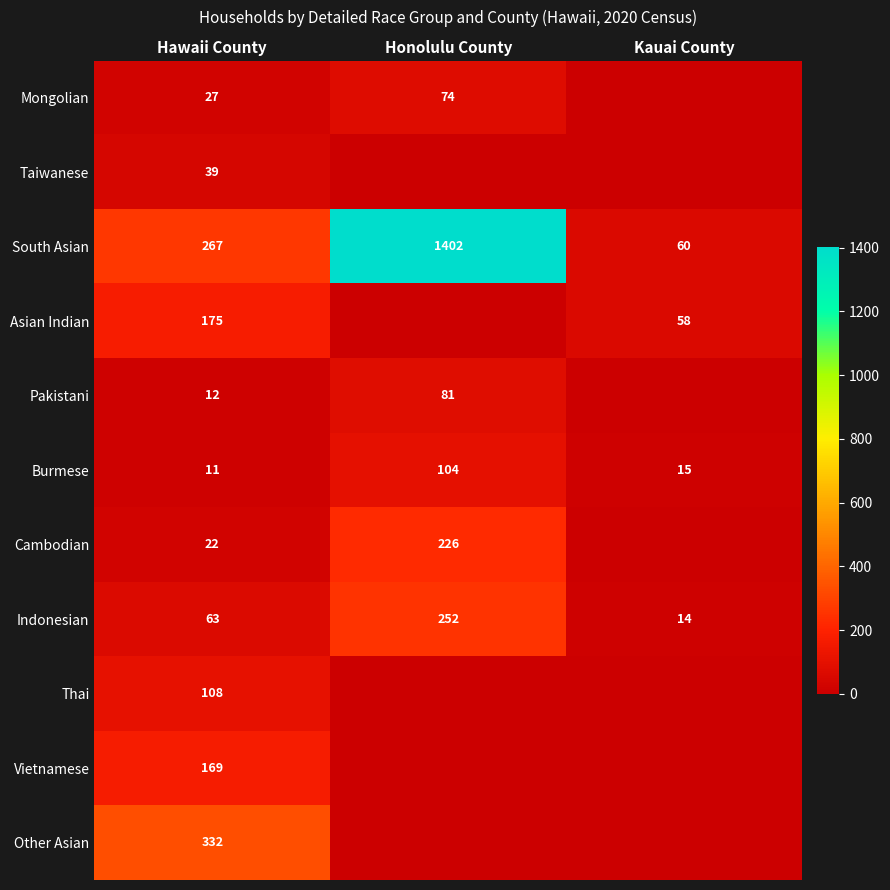

What is the total value across all series at Hawaii County?

1225